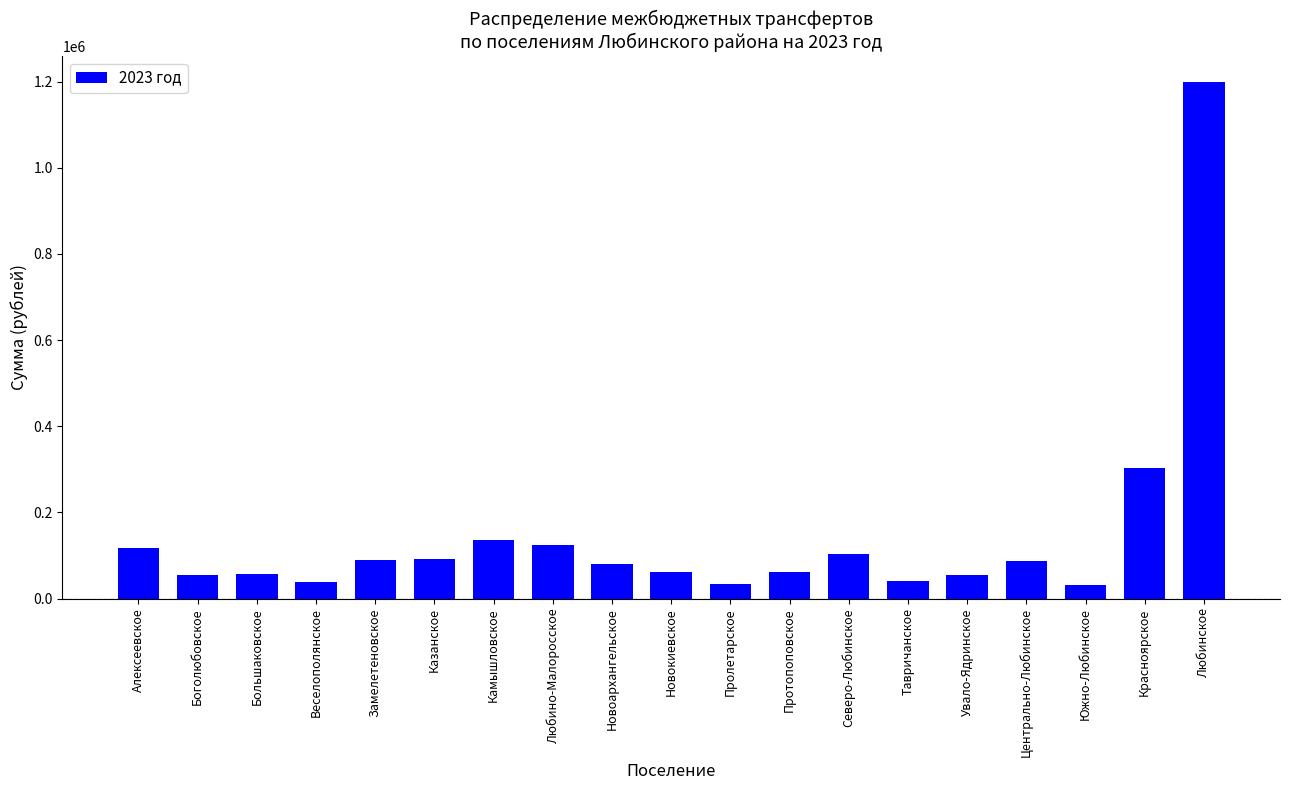

What is the value of the 11th bar from the left?

34276